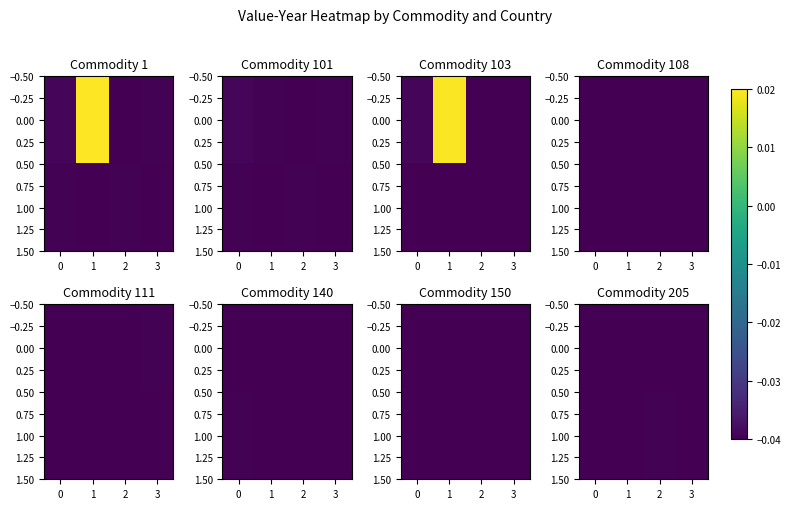

What is the sum of the 0.00 values at 1 and 3?

-0.1